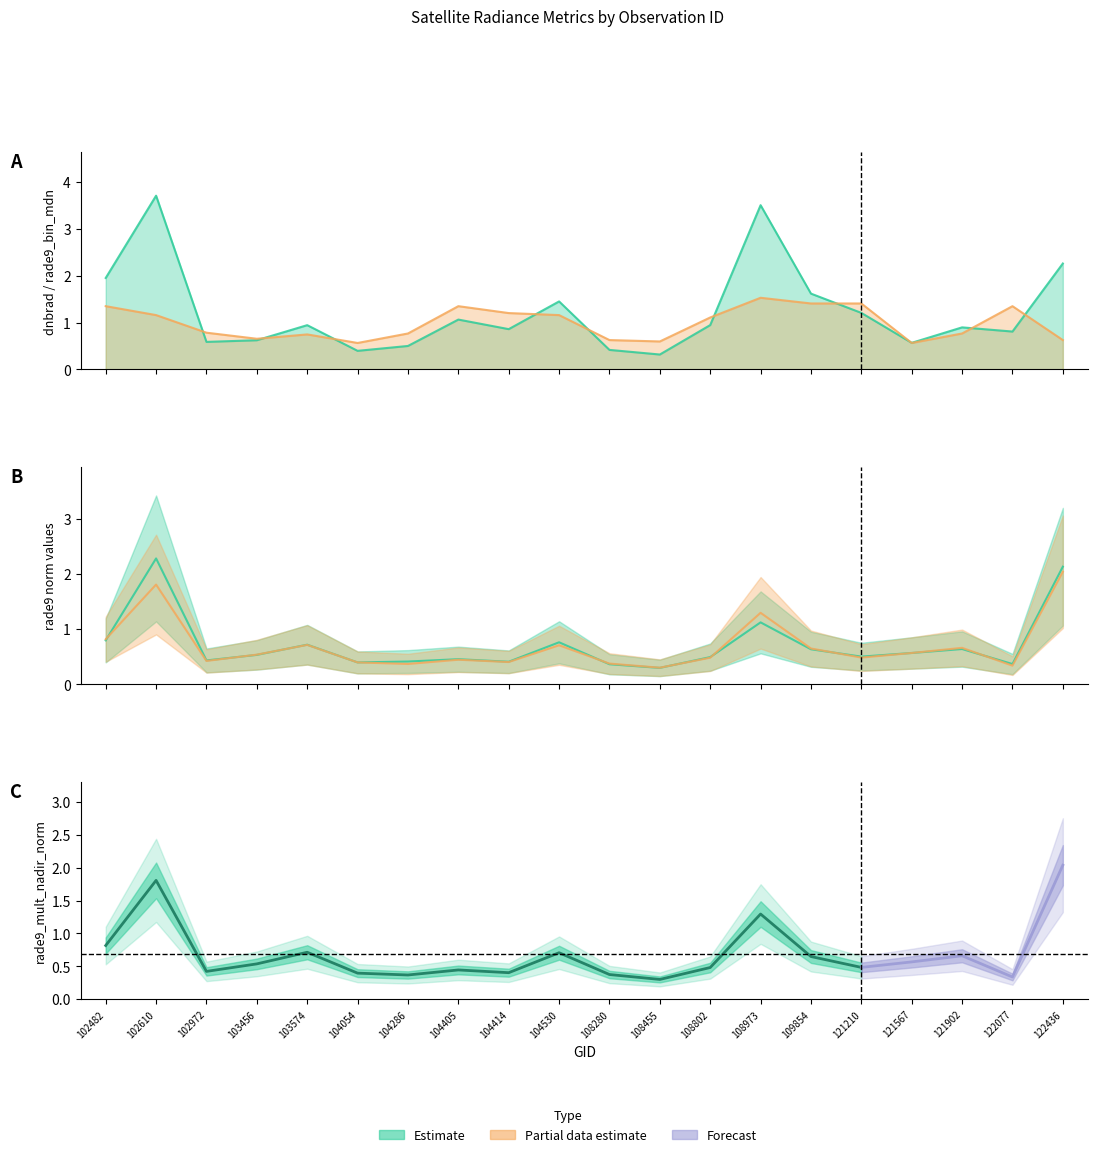

What is the difference between the maximum and minimum values in the rade9_bin_mdn series?

1.0